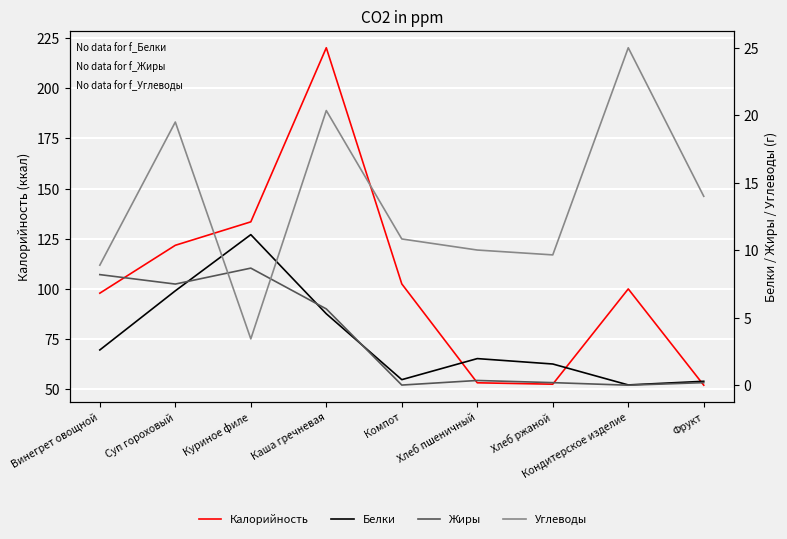

True or false: Калорийность and Белки cross at least once.

False